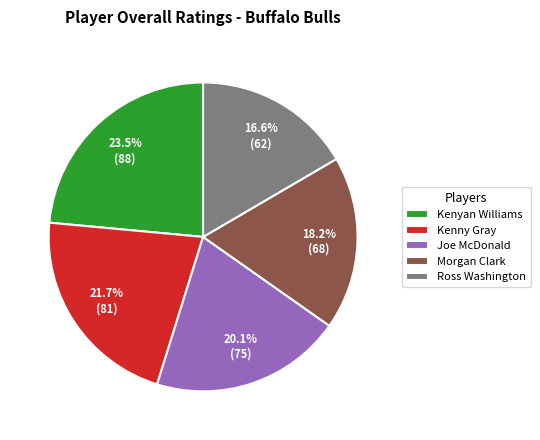

Does Kenyan Williams account for over 50% of the chart?

No